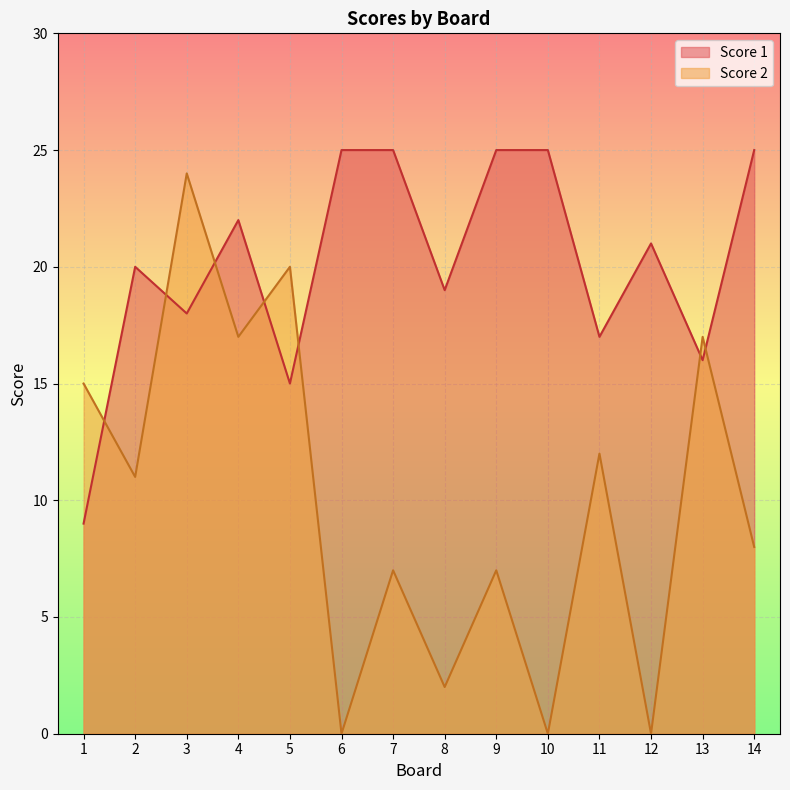

What is the value of the Score 2 point at the 7th from the left?

7